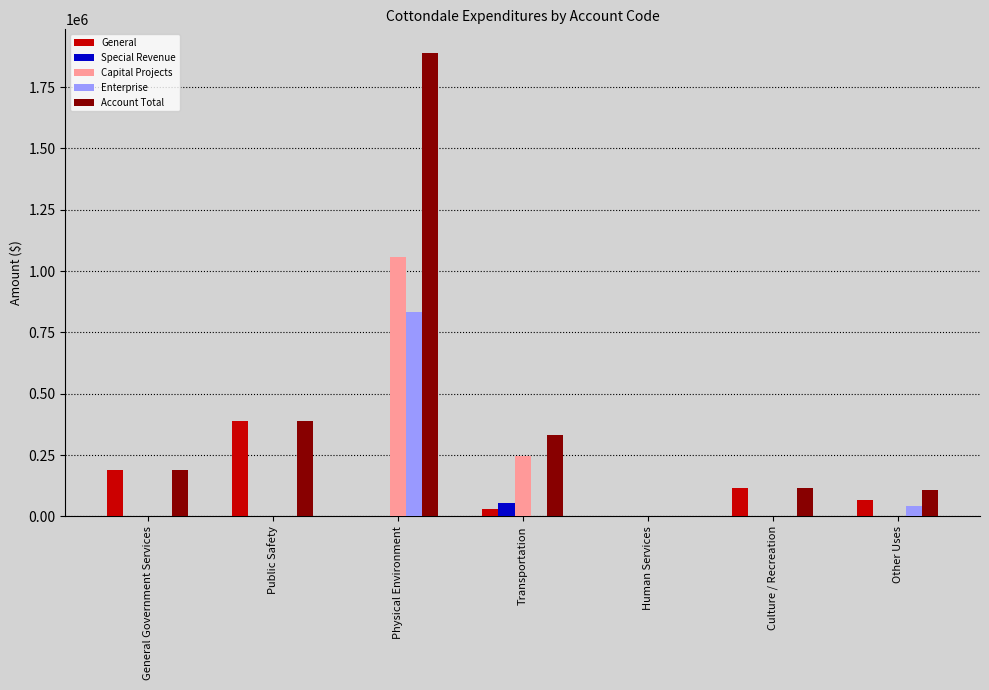

What is the sum of all Capital Projects values?

1305480